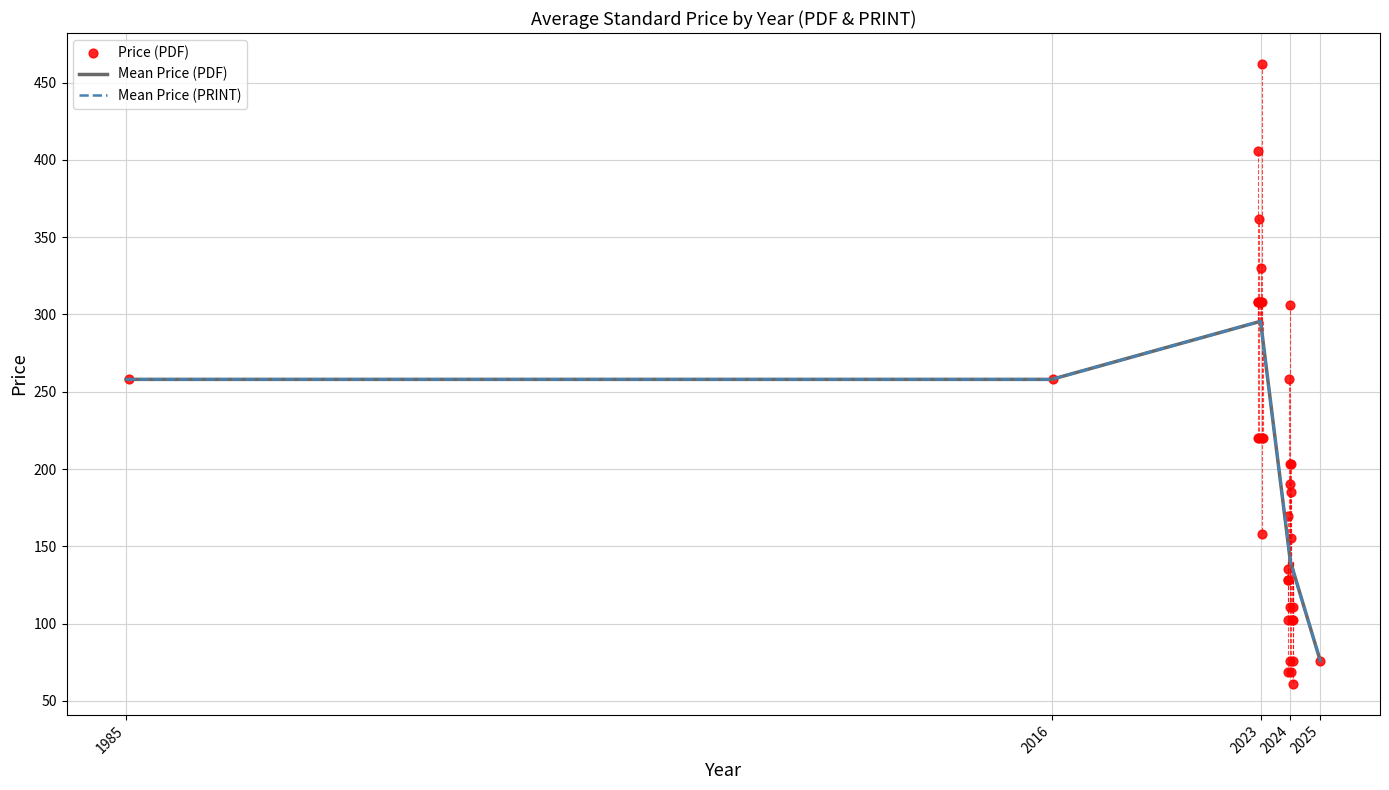

At how many categories does at least one series exceed 384?

2